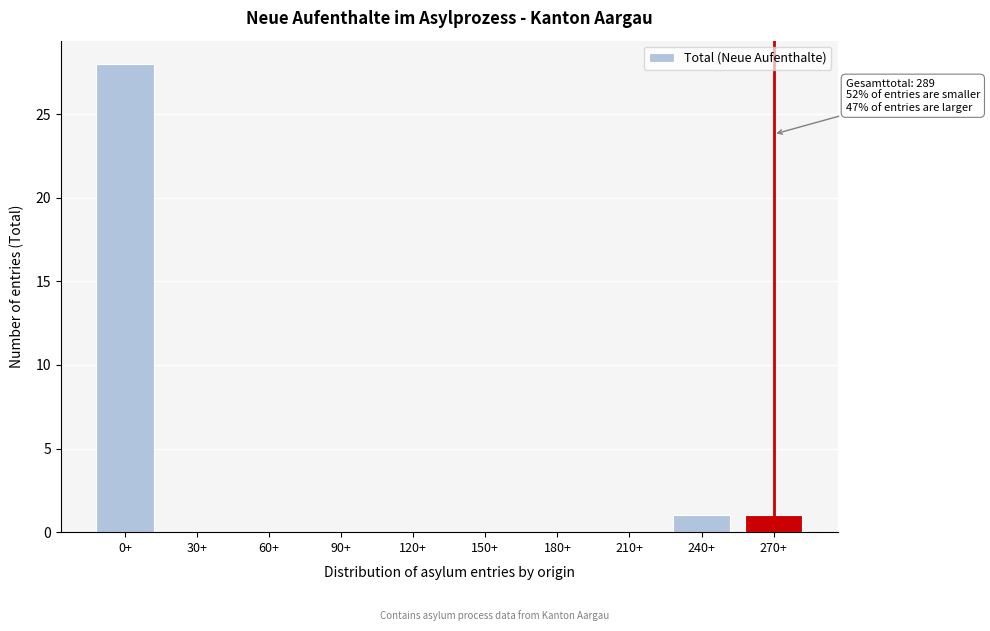

Reading left to right, what are all the values shown in this chart?

0+=28	30+=0	60+=0	90+=0	120+=0	150+=0	180+=0	210+=0	240+=1	270+=1